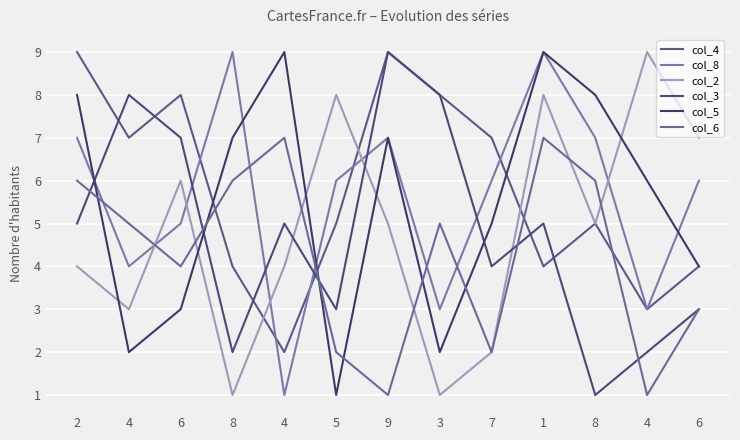

Rank the series by their maximum value, from highest to lowest.

col_4, col_8, col_2, col_3, col_5, col_6